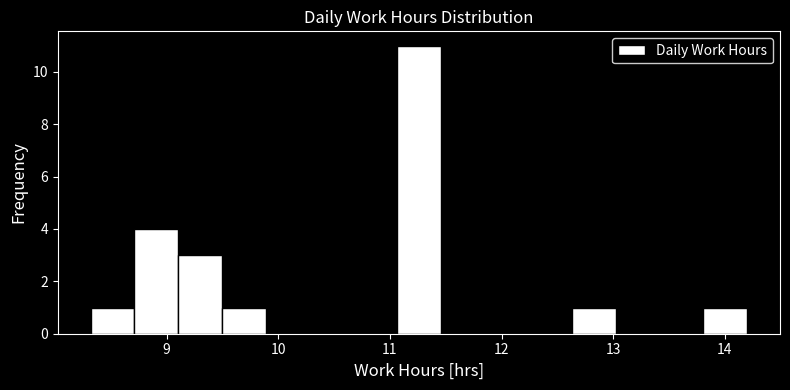

Read against the x-axis, roughly where is the centre of the tallest bar?

11.3